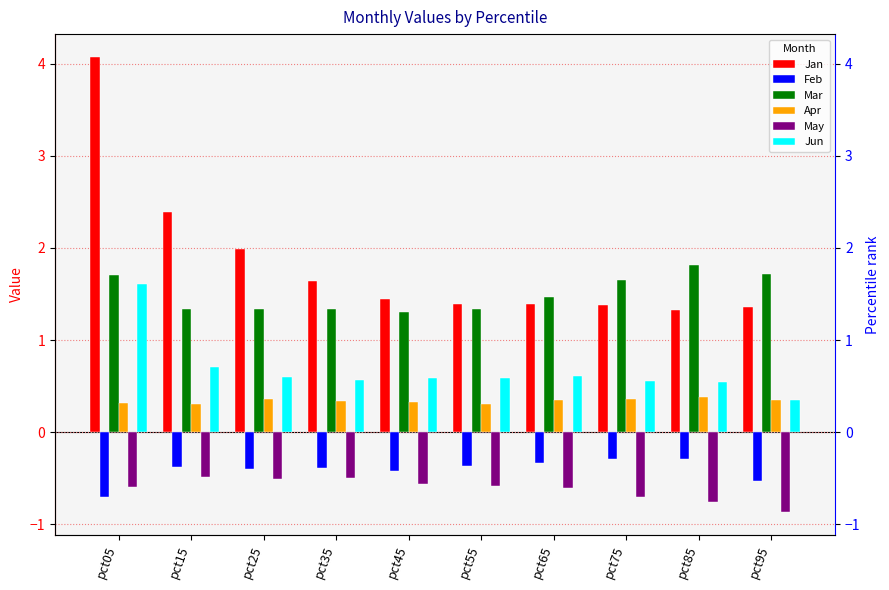

What are all the series names shown in the legend?

Jan, Feb, Mar, Apr, May, Jun